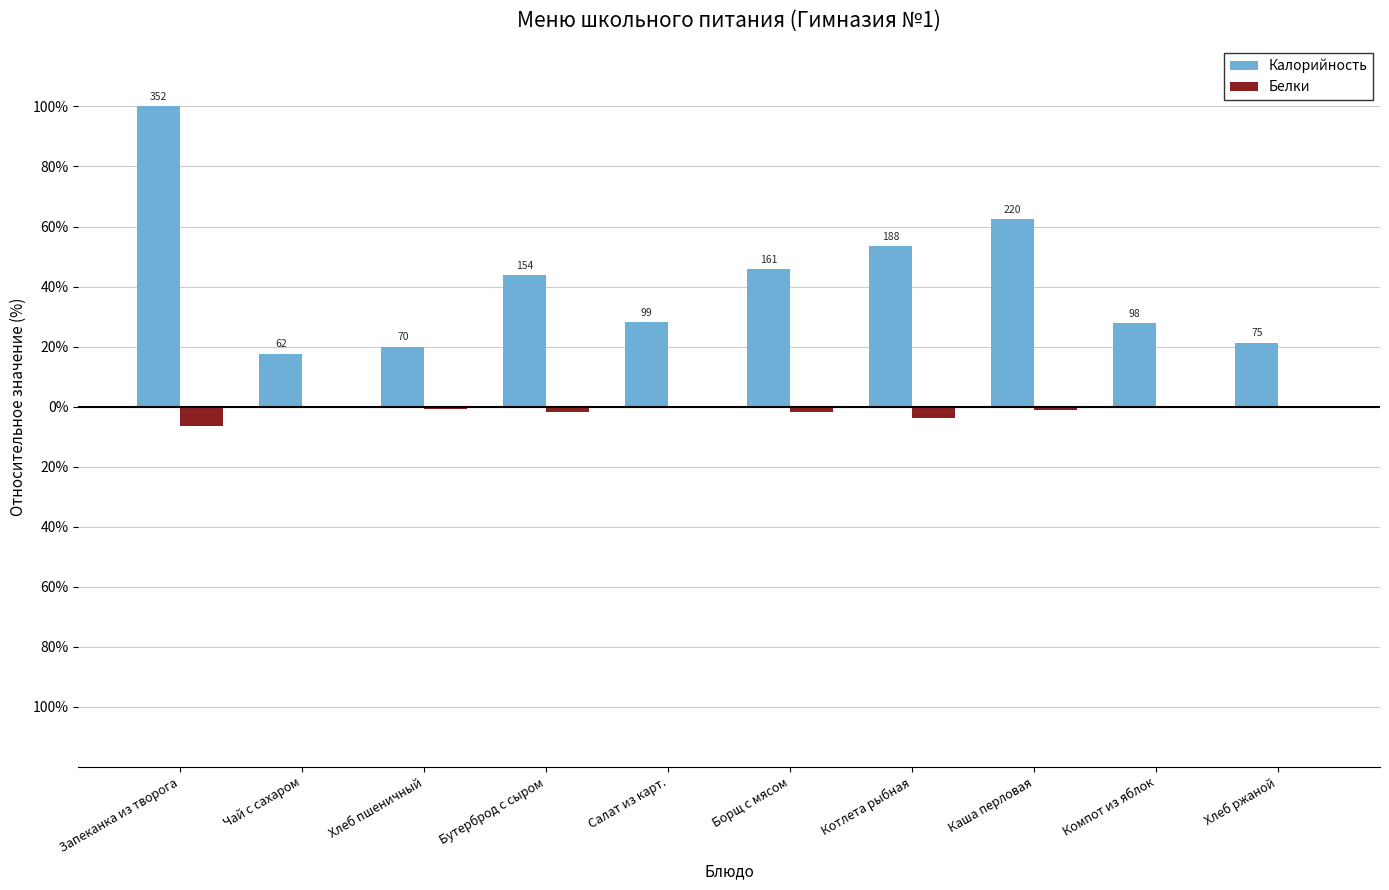

Are the bars grouped side by side (vs. stacked)?

Yes